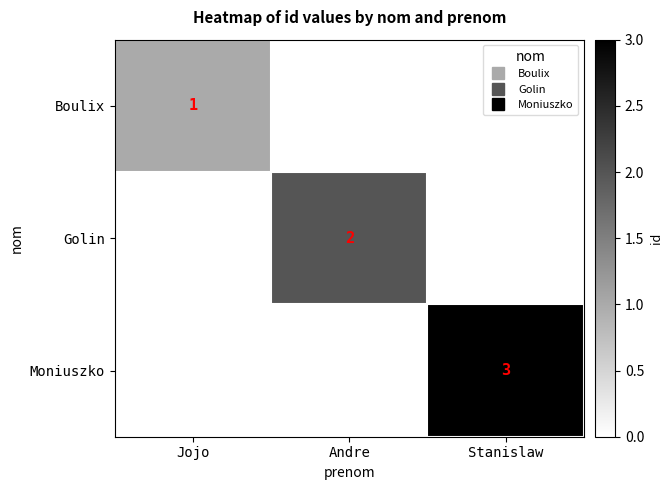

What is the average value of the Moniuszko series?

1